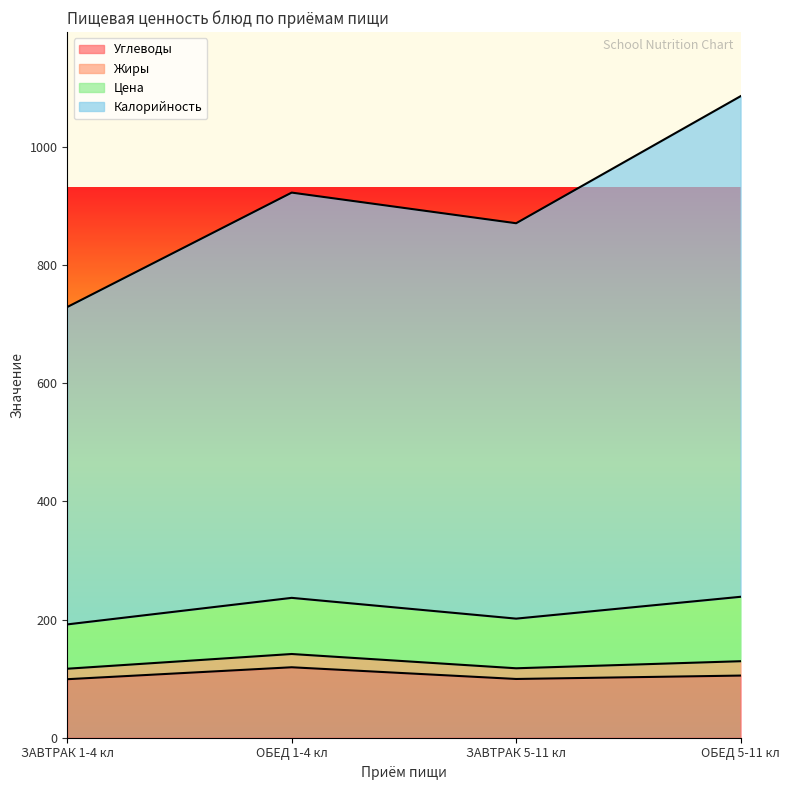

At which category is the sum across all series the highest?

ОБЕД 5-11 кл